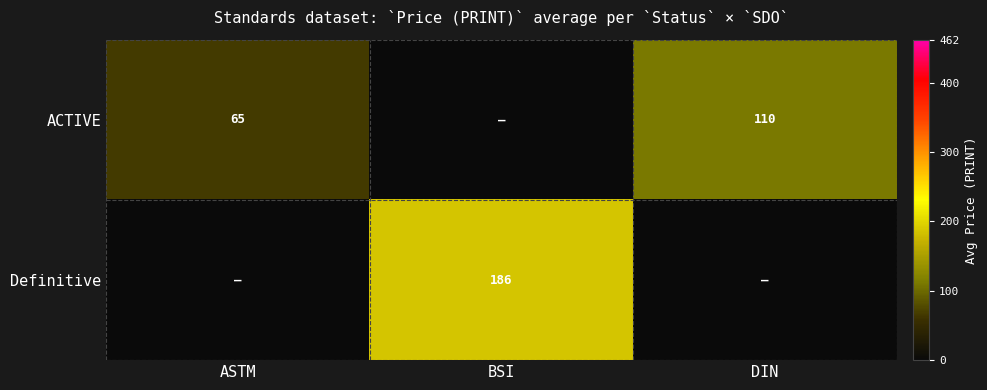

What is the sum of the ACTIVE values at DIN and ASTM?

175